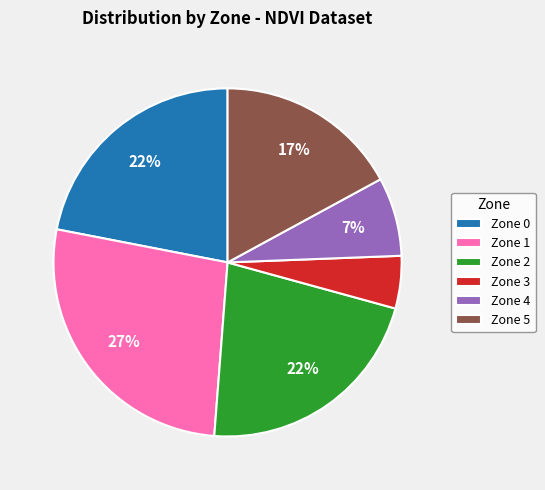

Is Zone 1 the majority of the pie?

No